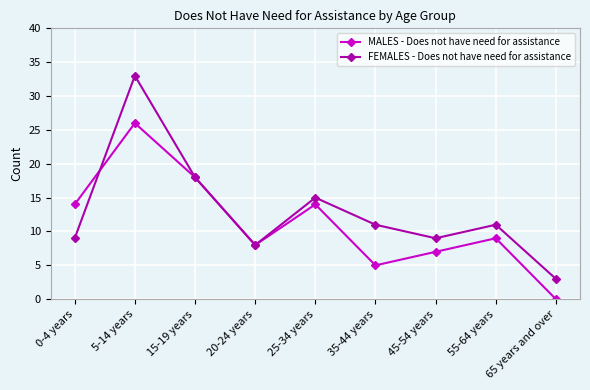

Read the FEMALES - Does not have need for assistance value at 65 years and over.

3